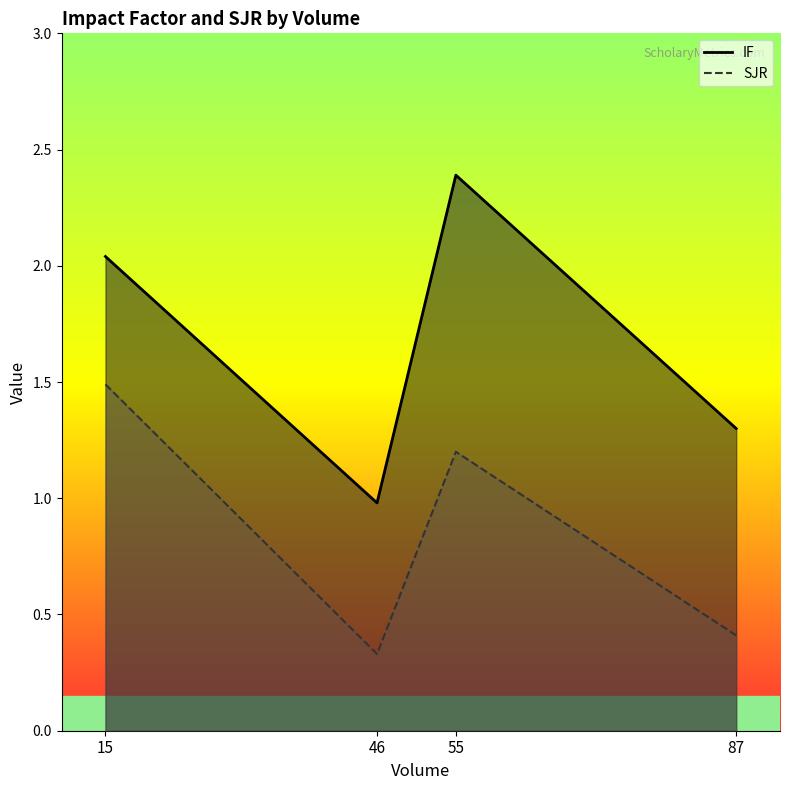

Count the SJR values in the range 0 to 1.

2